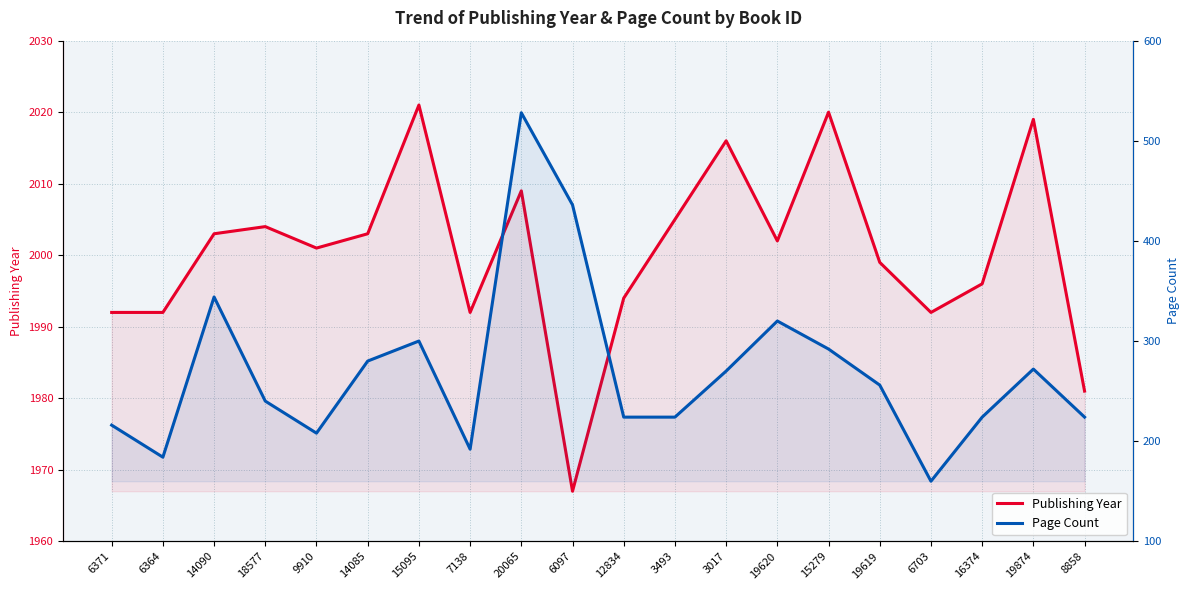

Reading left to right, extract all data points from this chart.

Publishing Year: 6371=1992	6364=1992	14090=2003	18577=2004	9910=2001	14085=2003	15095=2021	7138=1992	20065=2009	6097=1967	12834=1994	3493=2005	3017=2016	19620=2002	15279=2020	19619=1999	6703=1992	16374=1996	19874=2019	8858=1981
Page Count: 6371=216	6364=184	14090=344	18577=240	9910=208	14085=280	15095=300	7138=192	20065=528	6097=436	12834=224	3493=224	3017=270	19620=320	15279=292	19619=256	6703=160	16374=224	19874=272	8858=224